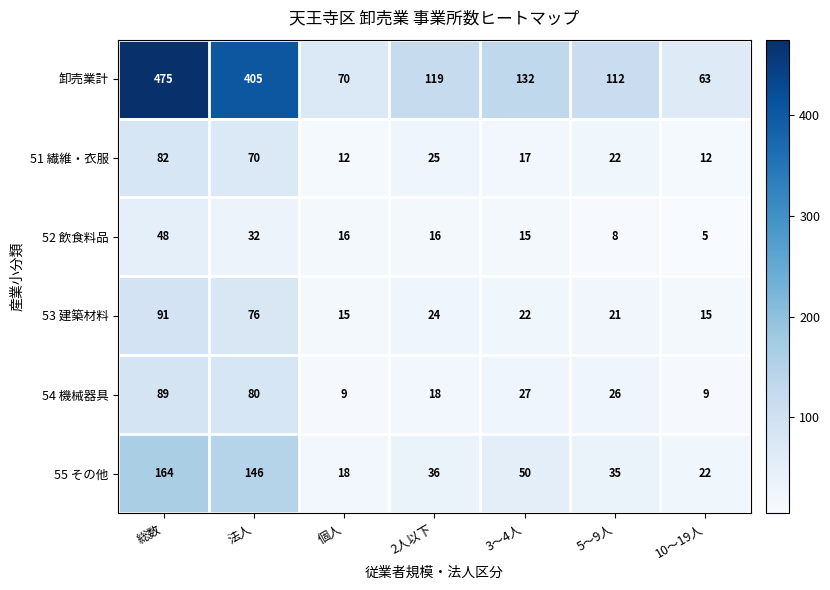

Rank the series by their maximum value, from highest to lowest.

卸売業計, 55 その他, 53 建築材料, 54 機械器具, 51 繊維・衣服, 52 飲食料品